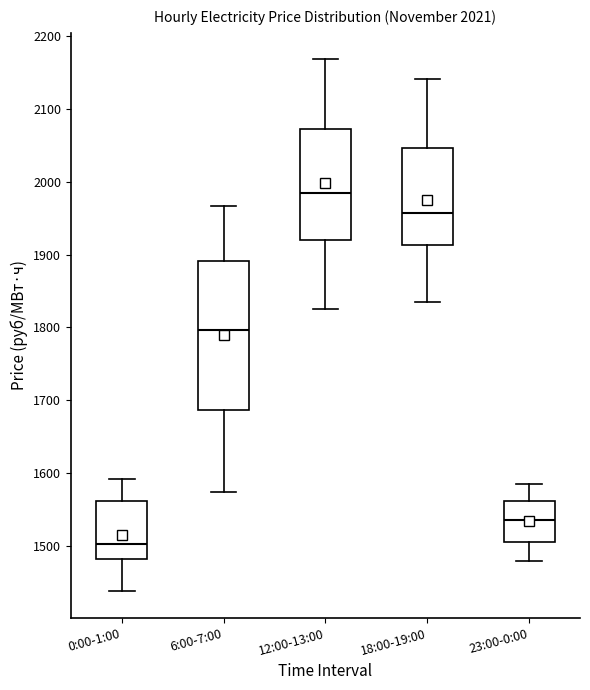

Which box's median line is the highest?

12:00-13:00